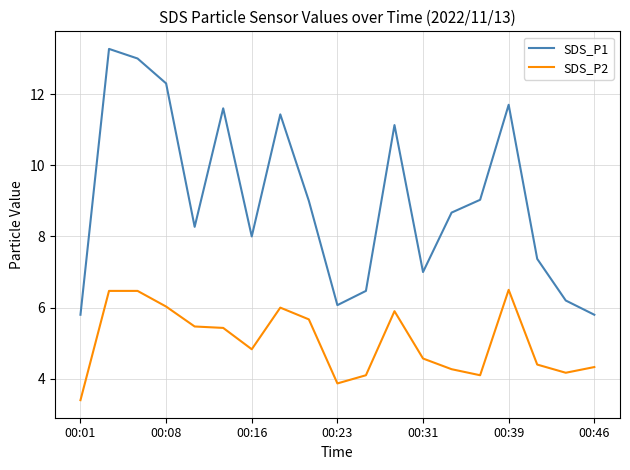

Which series has the largest total across all categories?

SDS_P1